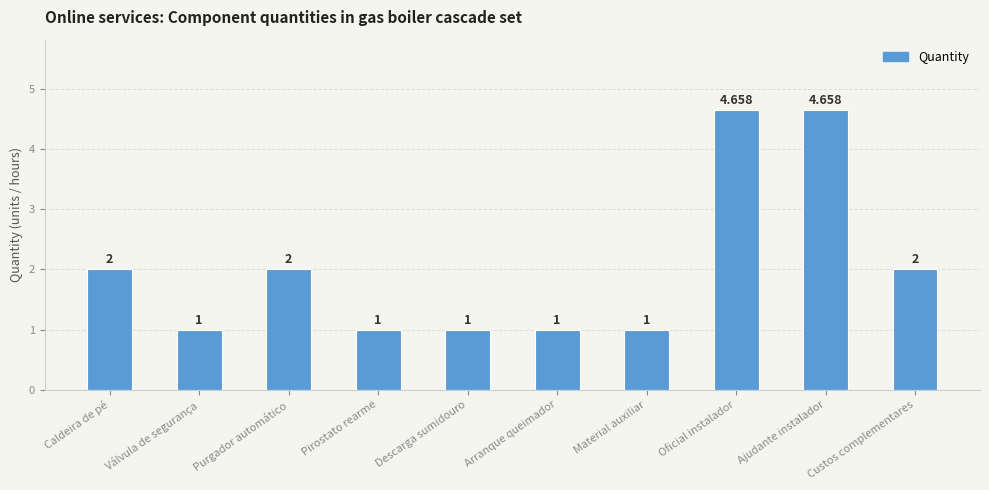

What is the sum of all values?

20.3